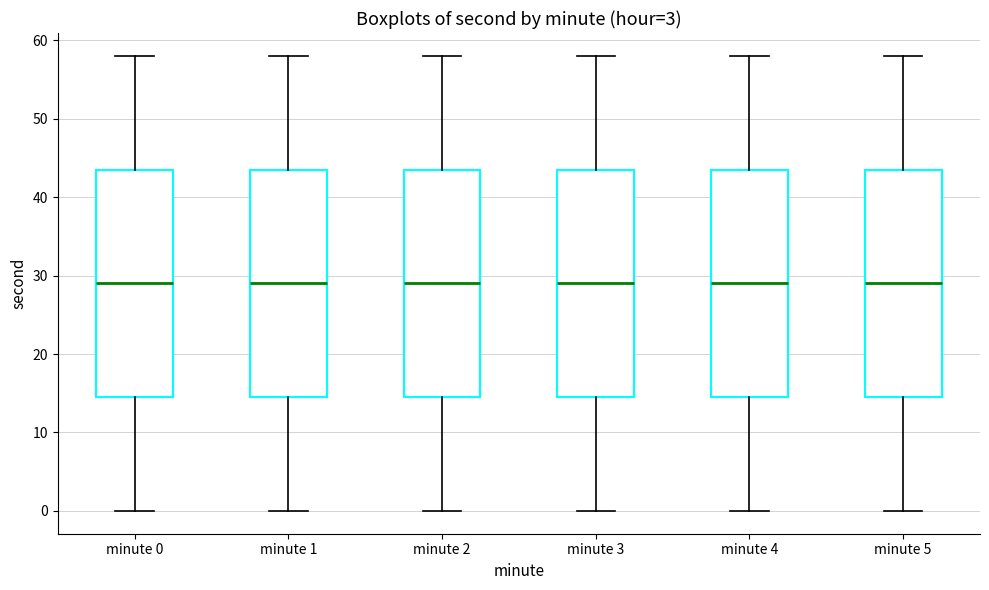

Reading left to right, transcribe this box plot: for each box, give where its median line is, the range the box spans, and where its two whiskers end, as read against the y-axis. The values are not printed on the chart, so give them approximately, as read against the axis.

minute 0: median 29, box 15 to 44, whiskers 0 to 58
minute 1: median 29, box 15 to 44, whiskers 0 to 58
minute 2: median 29, box 15 to 44, whiskers 0 to 58
minute 3: median 29, box 15 to 44, whiskers 0 to 58
minute 4: median 29, box 15 to 44, whiskers 0 to 58
minute 5: median 29, box 15 to 44, whiskers 0 to 58